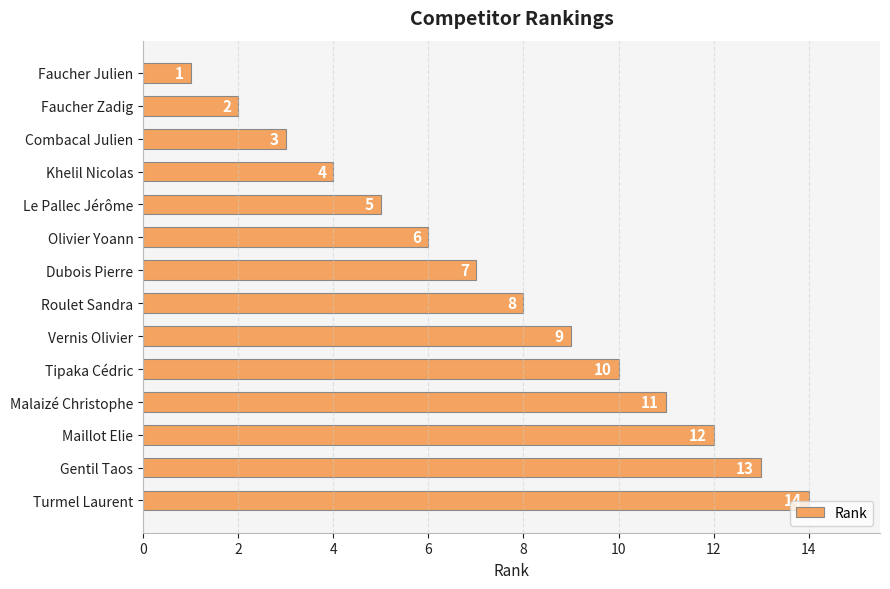

What is the minimum value shown in the chart?

1